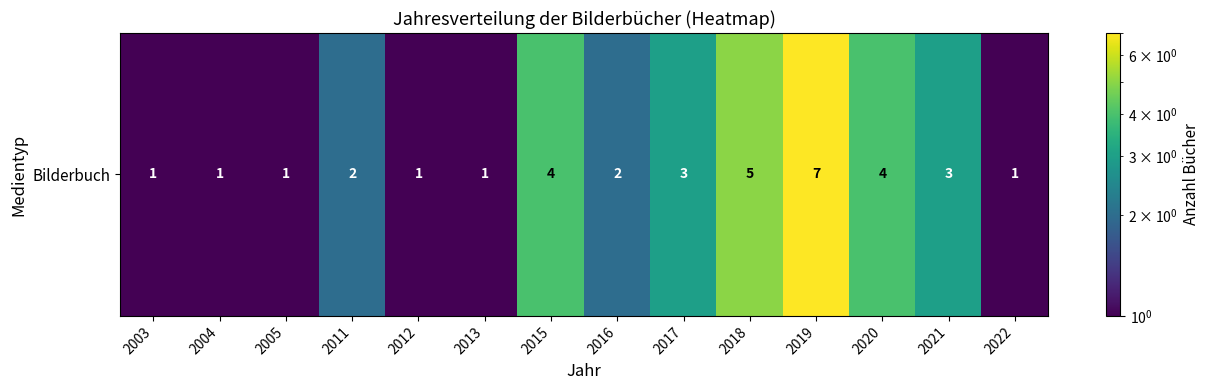

How many values are below 2?

6